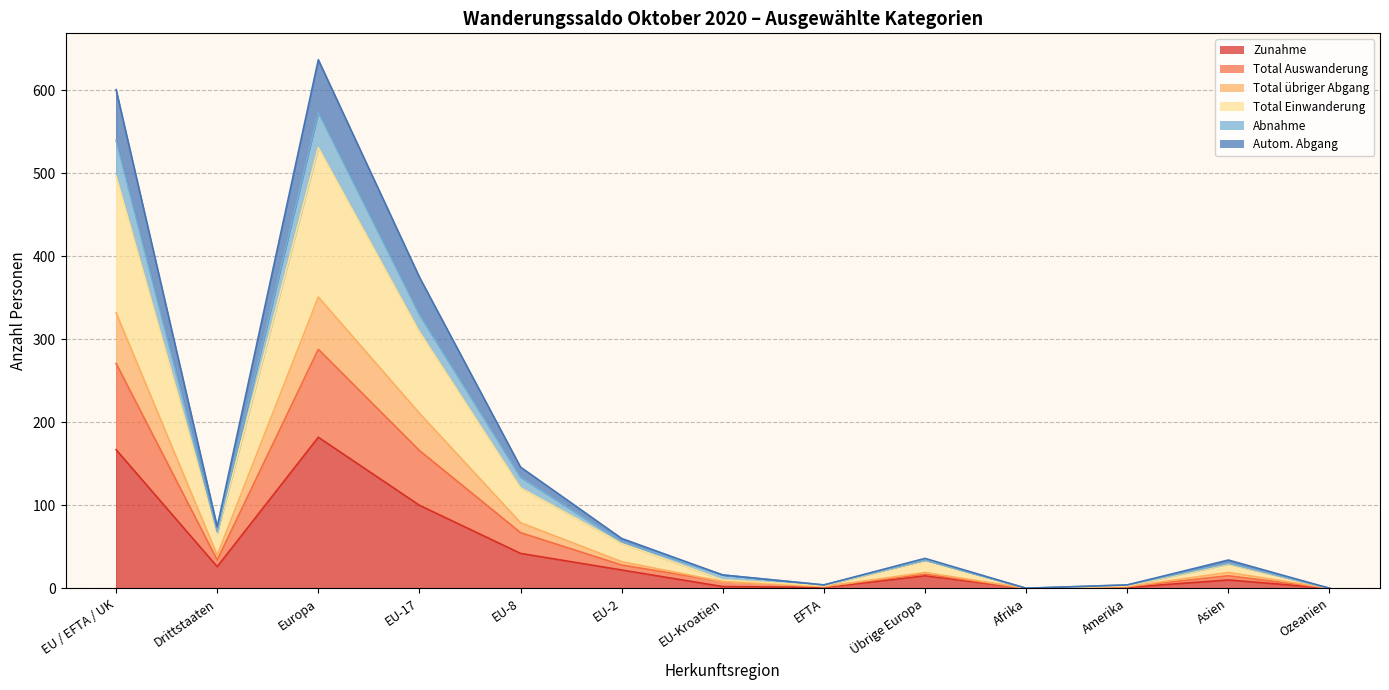

Count the number of data series in this chart.

6